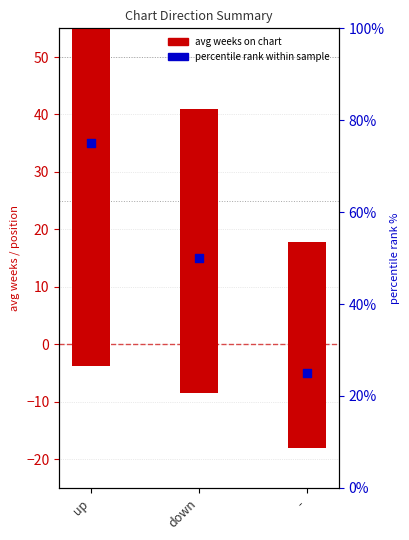

Which has a higher value, up or down?

up